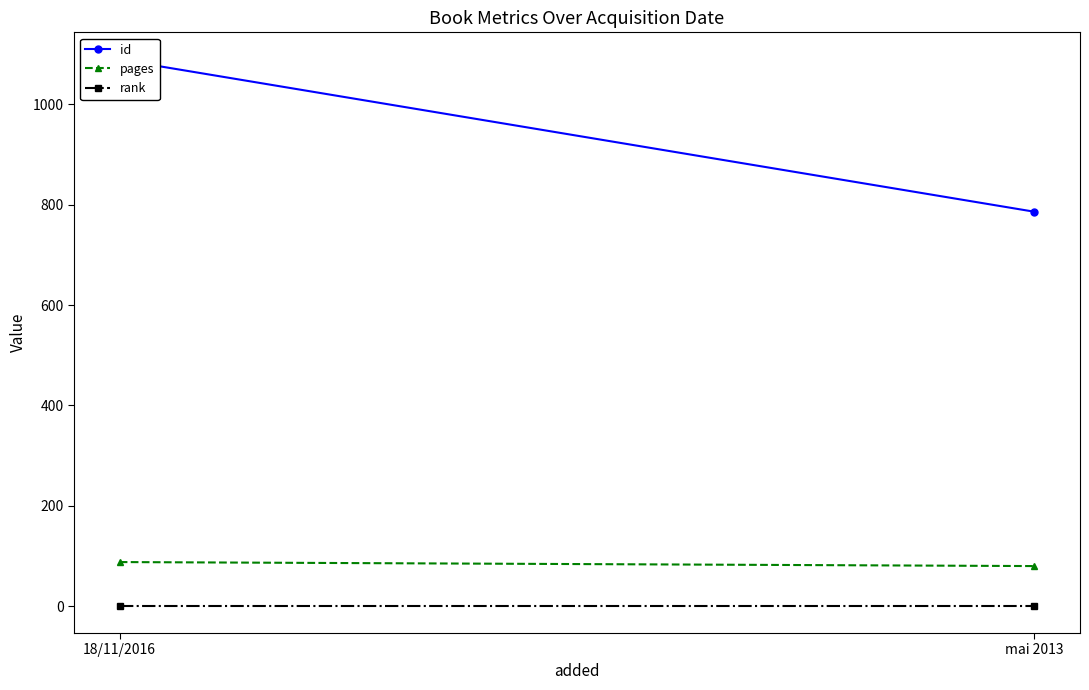

Rank the series at 18/11/2016 from lowest to highest value.

rank, pages, id